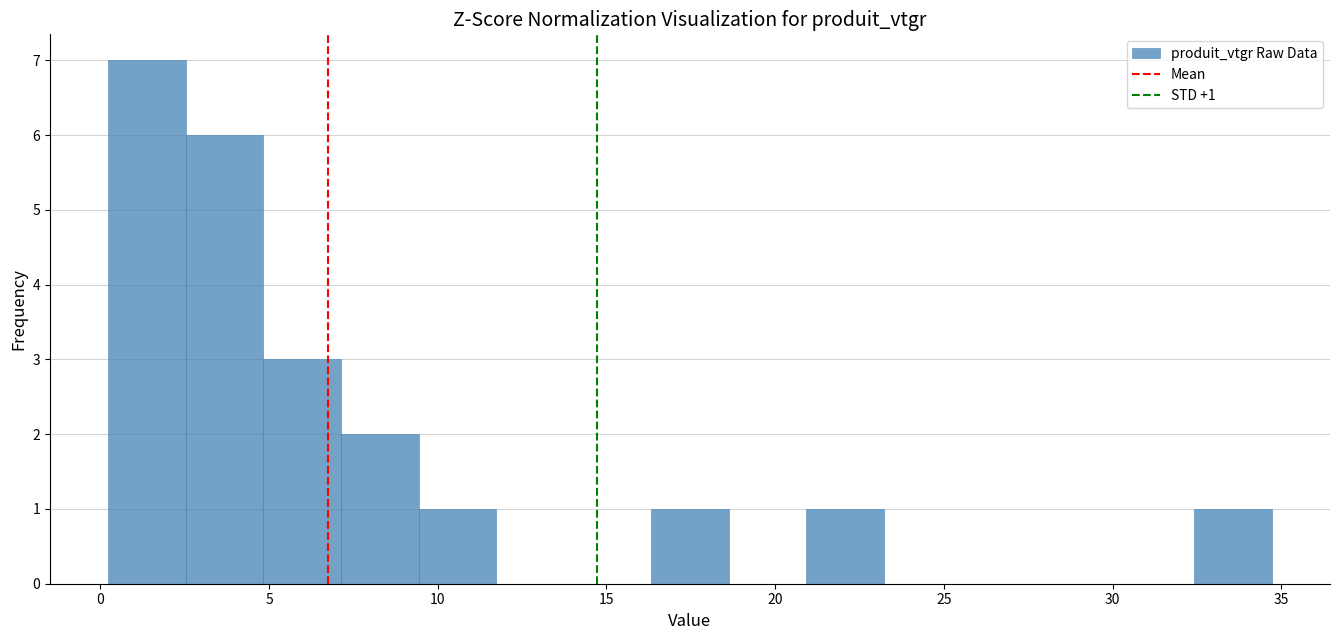

Over which range of the x-axis is the bar tallest?

0.0 to 2.5